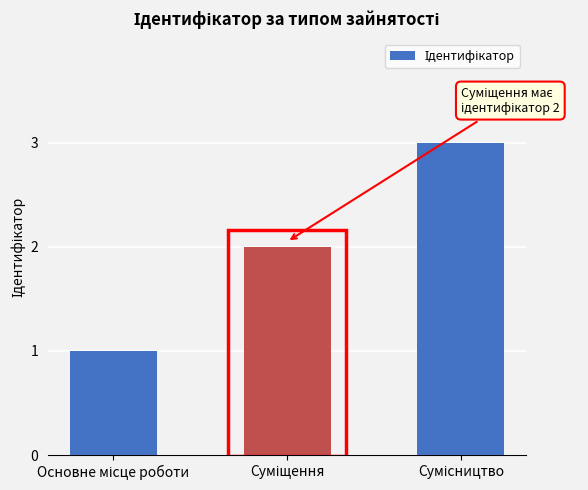

What is the greatest value displayed?

3